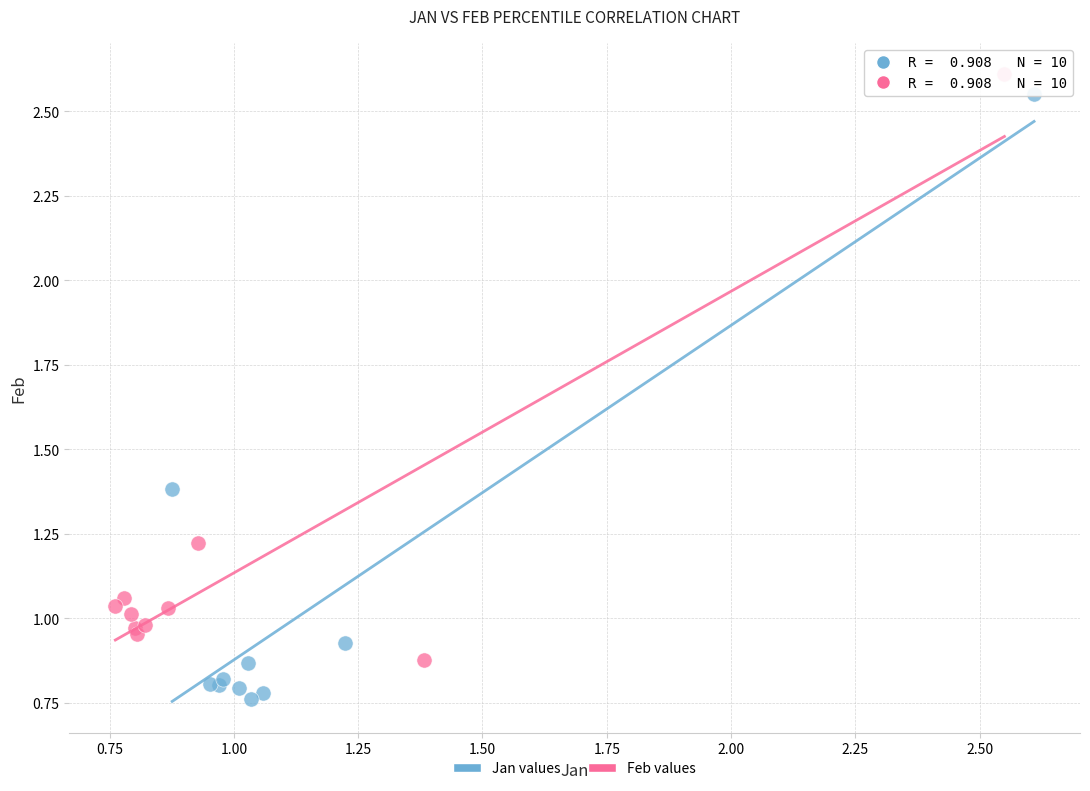

Which series reaches the minimum Y coordinate?

Jan values